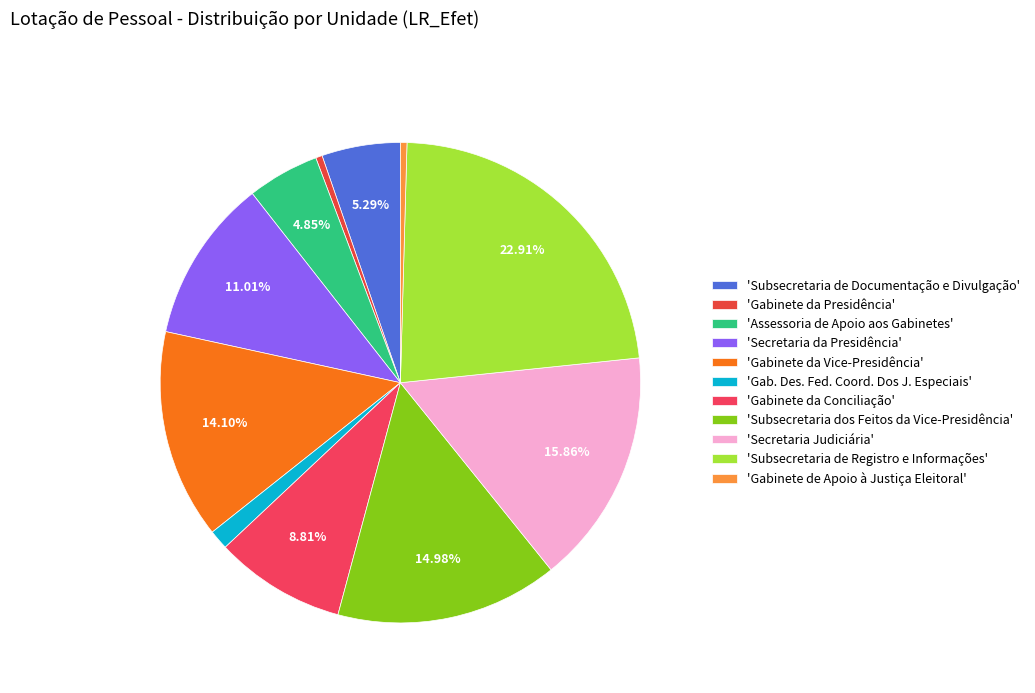

Which category has the smallest portion of the pie?

Gabinete da Presidência